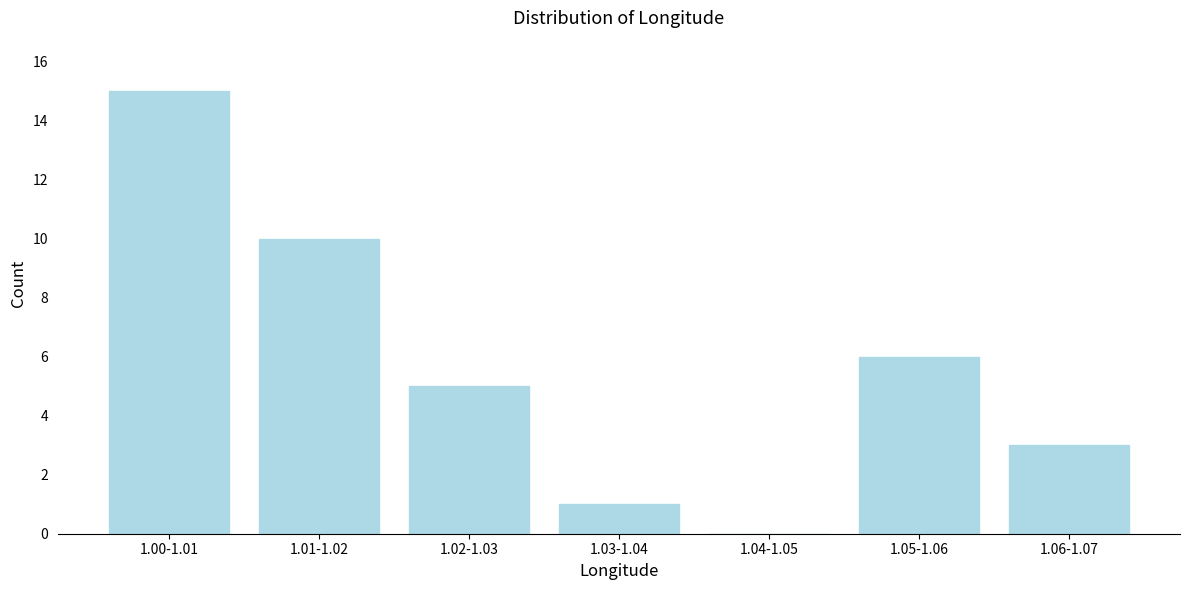

Reading left to right, what are all the values shown in this chart?

1.00-1.01=15	1.01-1.02=10	1.02-1.03=5	1.03-1.04=1	1.04-1.05=0	1.05-1.06=6	1.06-1.07=3